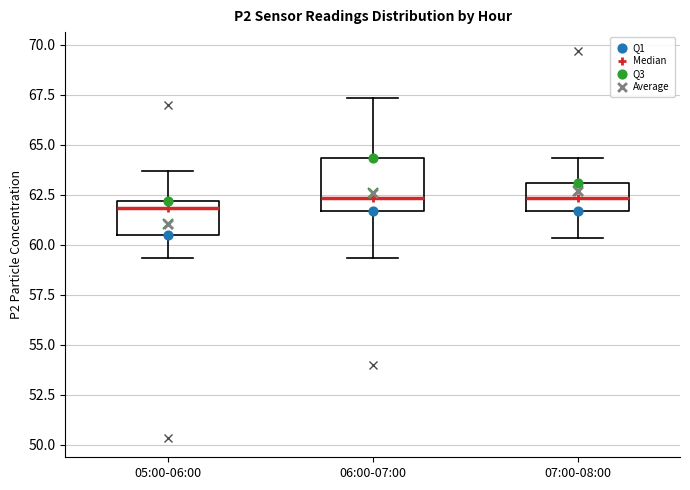

Reading left to right, read every box against the y-axis: the position of its median line, the range the box covers, and the ends of its whiskers. The values are not printed on the chart, so give them approximately, as read against the axis.

05:00-06:00: median 62.0 (just below the box's upper edge), box 60.5 to 62.0, whiskers 59.5 to 63.5
06:00-07:00: median 62.5, box 61.5 to 64.5, whiskers 59.5 to 67.5
07:00-08:00: median 62.5, box 61.5 to 63.0, whiskers 60.5 to 64.5